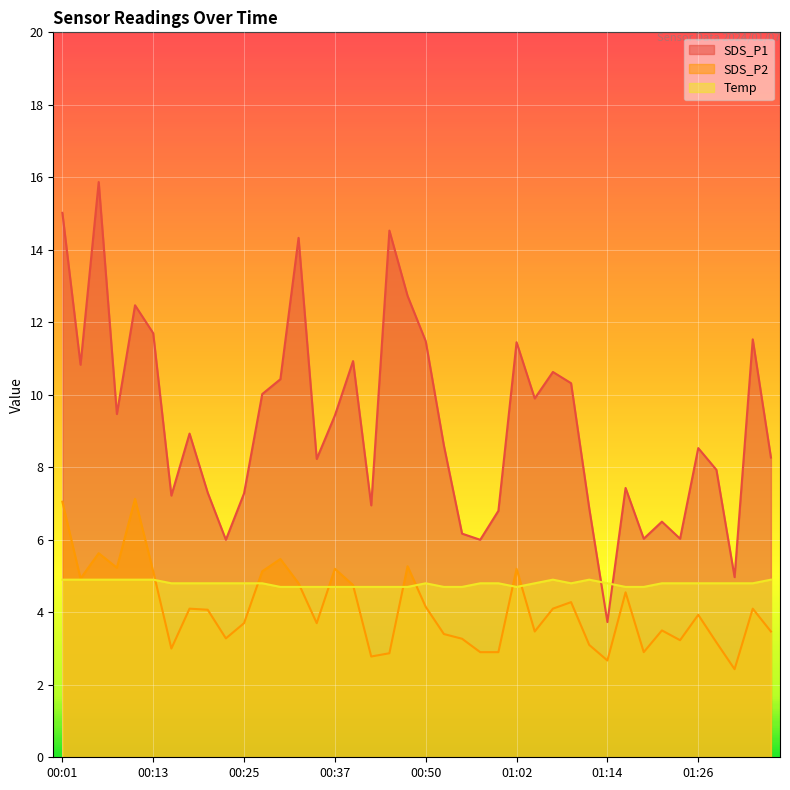

How many interior local valleys does the SDS_P1 series have?

12